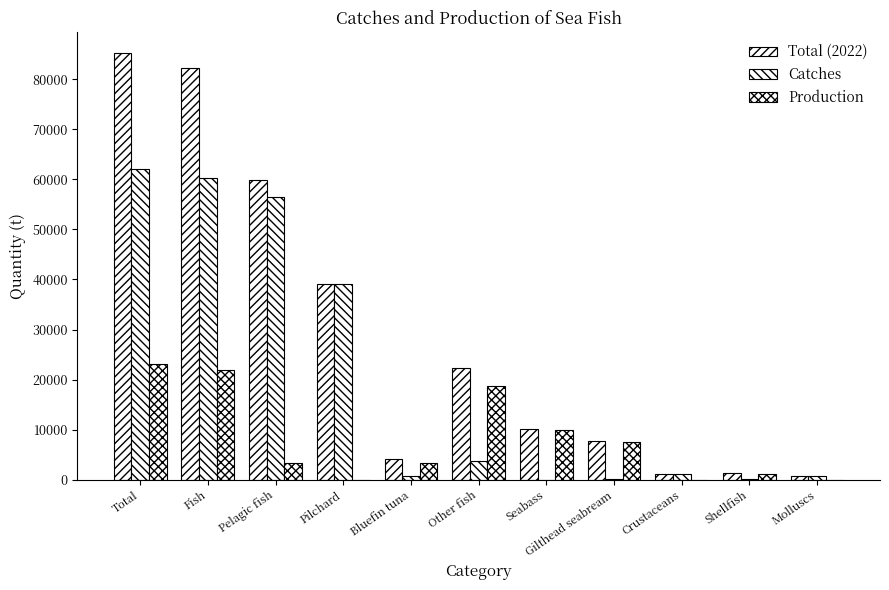

What is the difference between the Total (2022) values at Shellfish and Pilchard?

37888